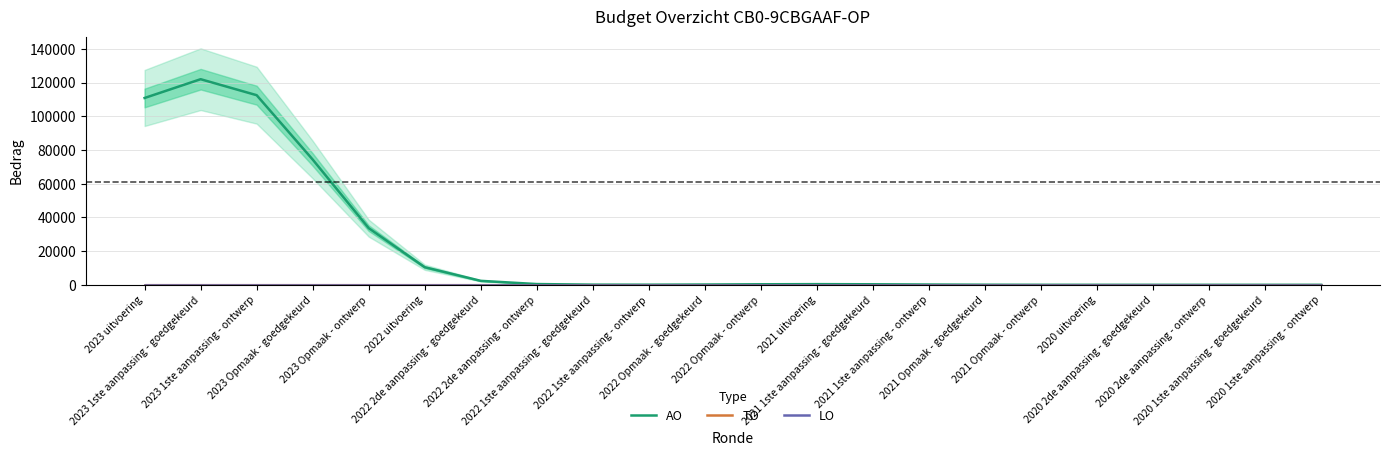

What is the label of the 18th point from the right?

2023 Opmaak - ontwerp